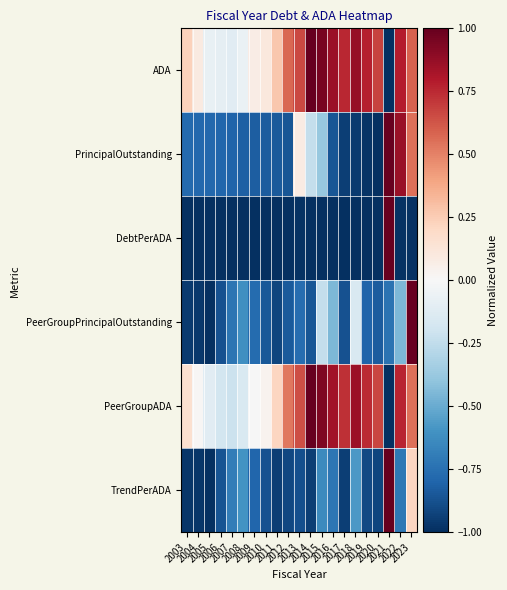

Which series has the widest spread of values?

ADA